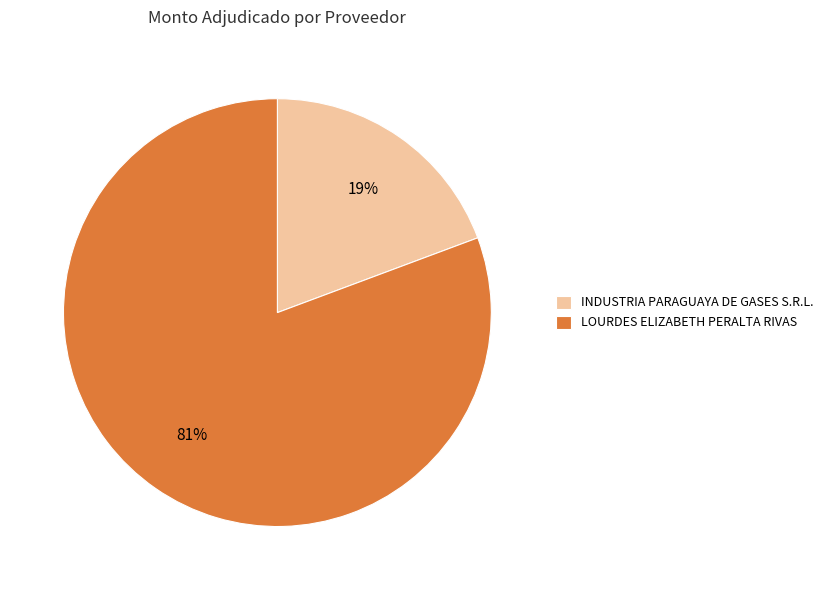

Do INDUSTRIA PARAGUAYA DE GASES S.R.L. and LOURDES ELIZABETH PERALTA RIVAS together represent more than half of the pie?

Yes